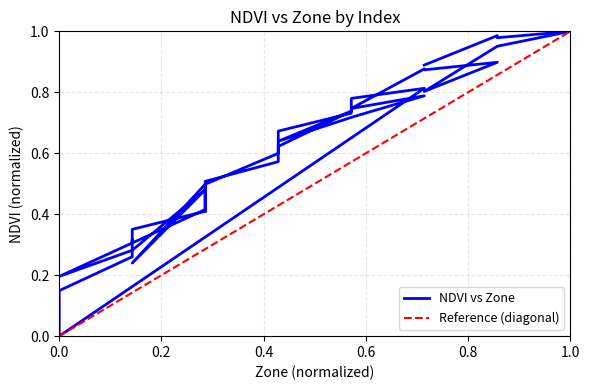

What is the value of the 3rd point from the left?

0.6